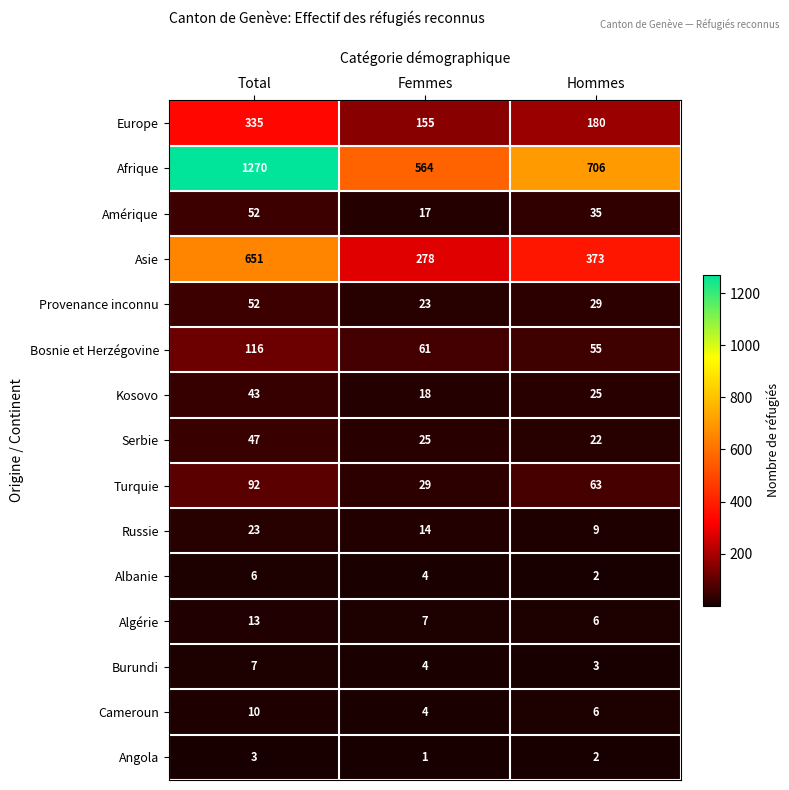

At how many categories does at least one series exceed 740?

1